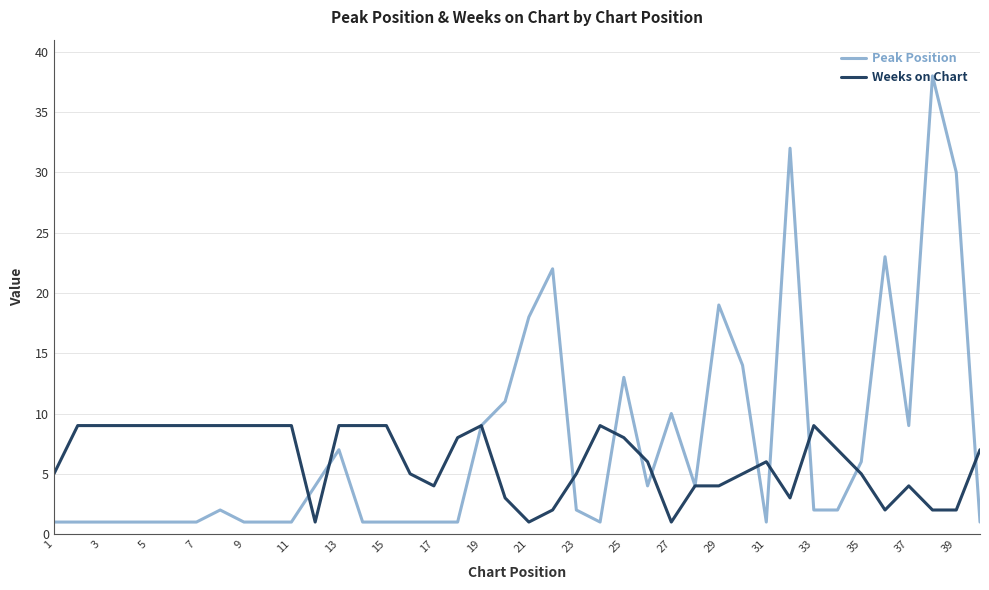

What is the greatest value displayed?

38